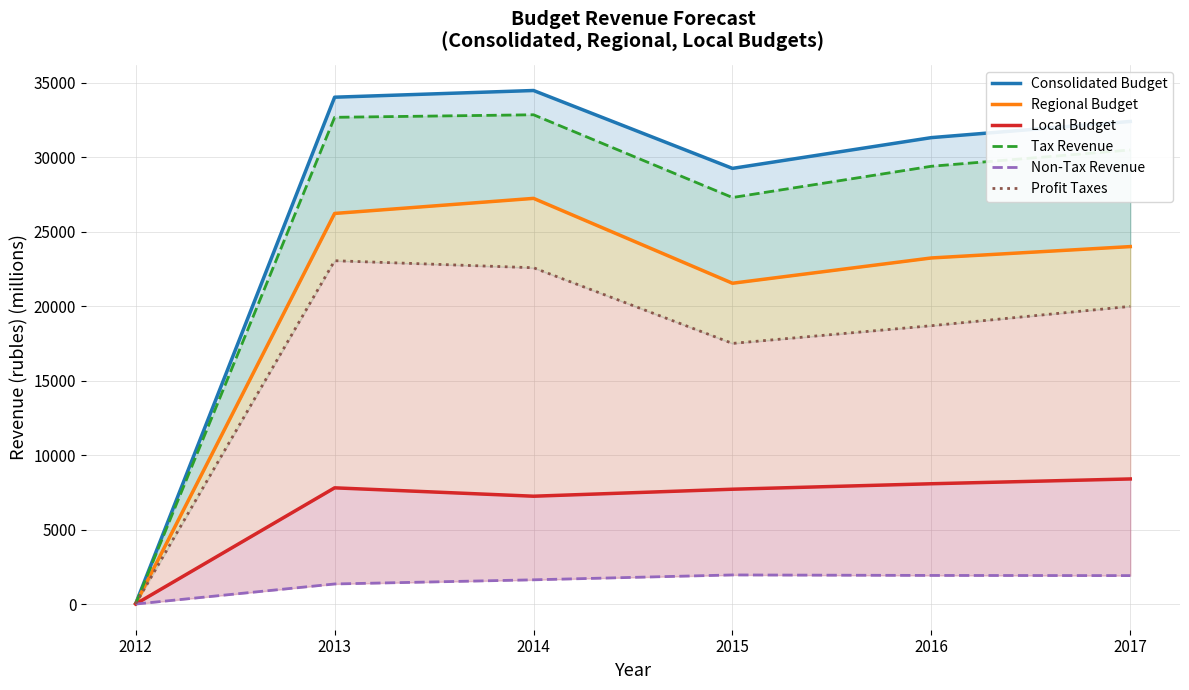

What is the greatest value displayed?

34492.2